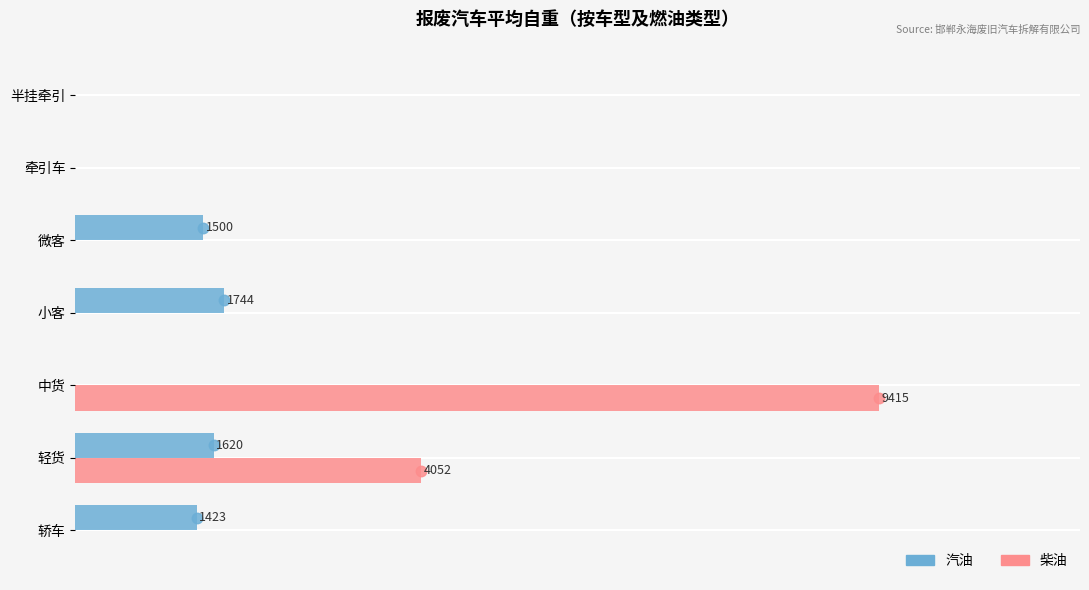

What are all the series names shown in the legend?

汽油, 柴油